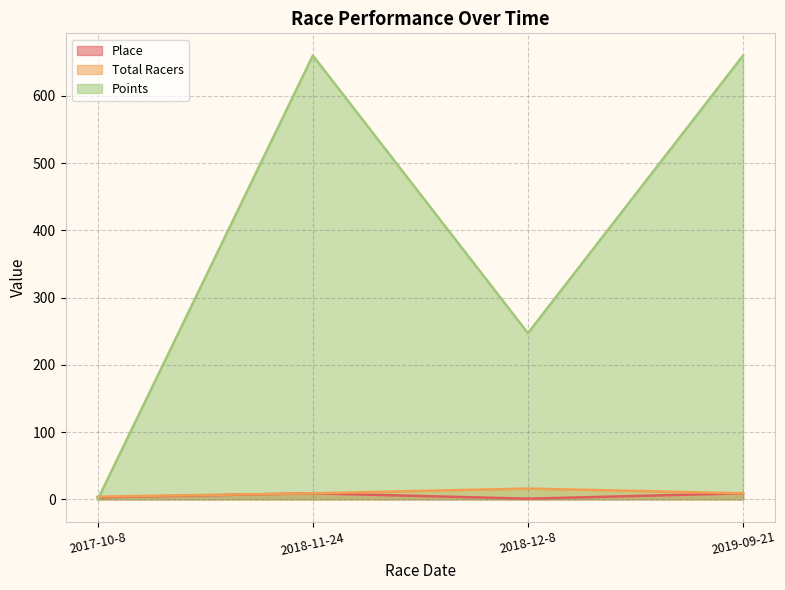

What position from the right is 2017-10-8?

4